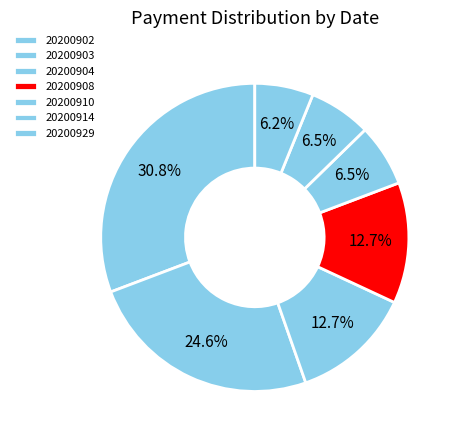

Does 20200902 represent more than half of the total?

No